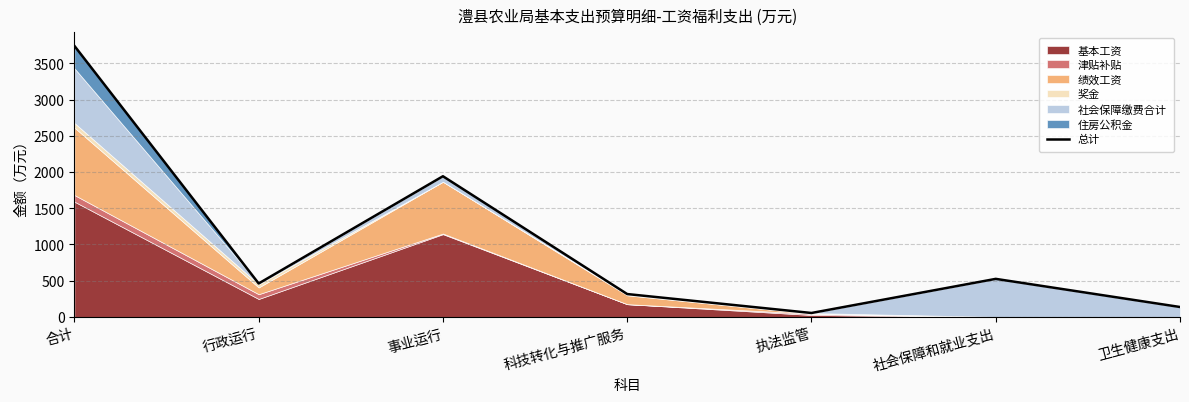

What is the sum of all values?

7176.5